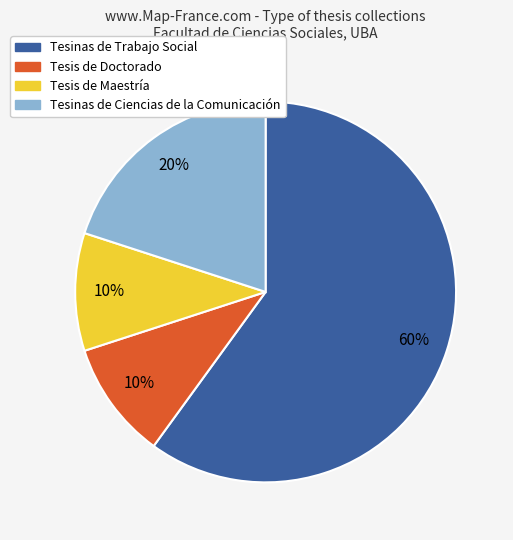

To the nearest percent, what is the average slice percentage?

25%